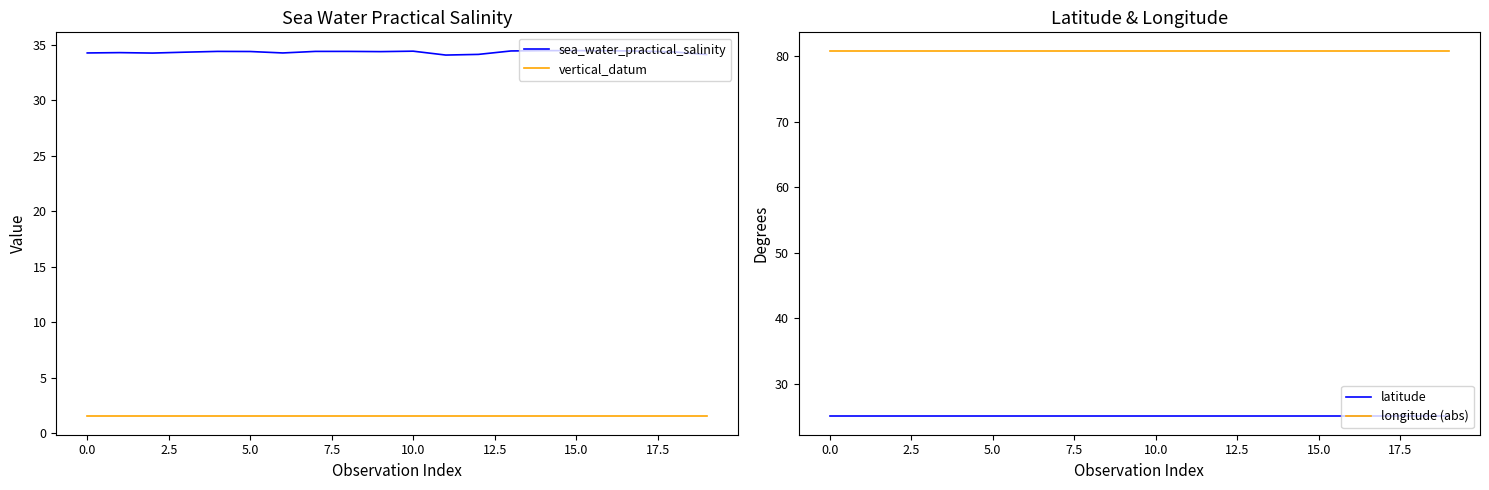

What is the value of the sea_water_practical_salinity point at the 18th from the left?

34.4